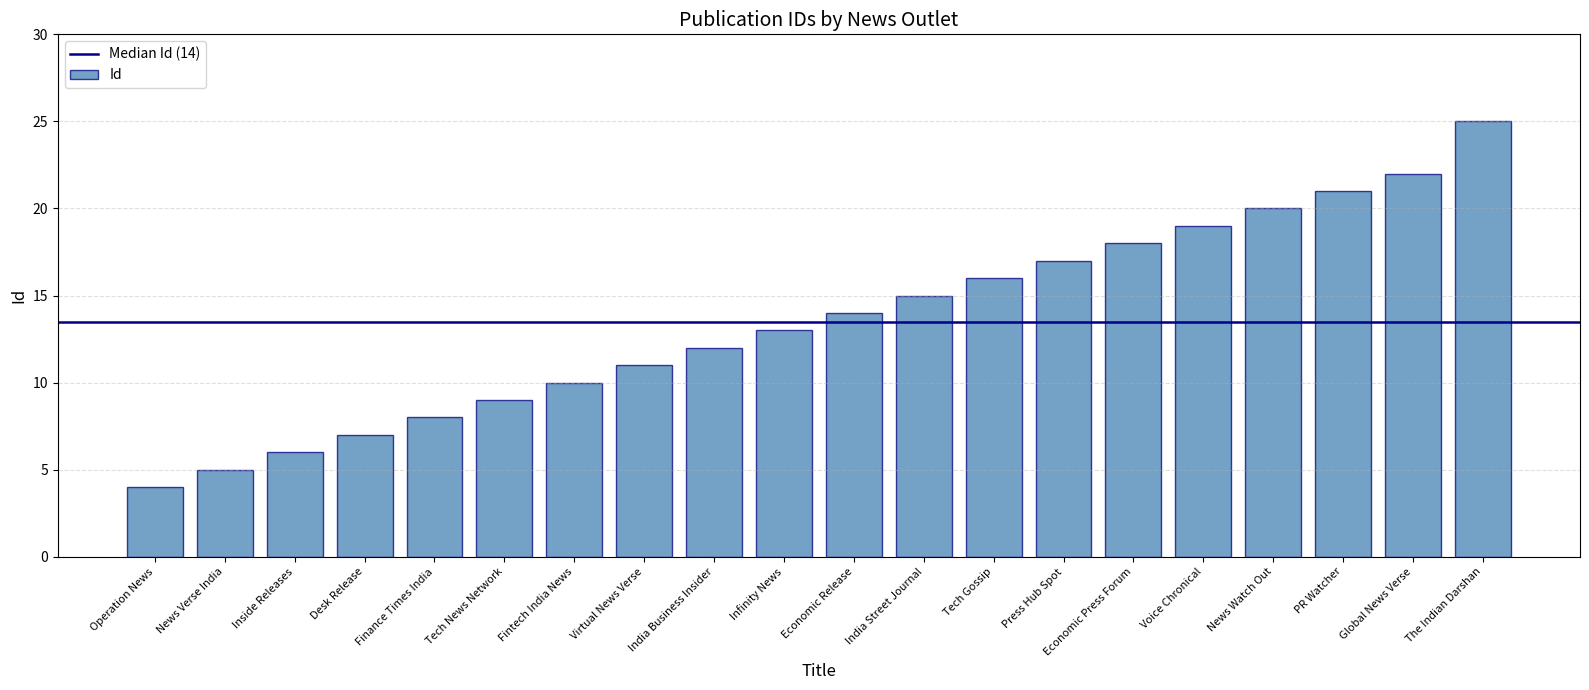

What is the sum of all values?

272